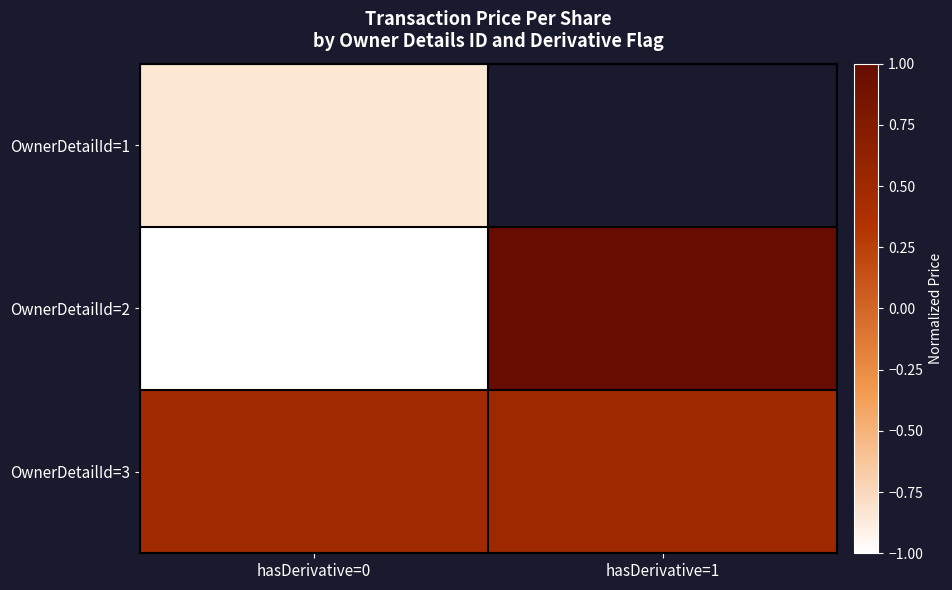

How many series are shown in this chart?

3